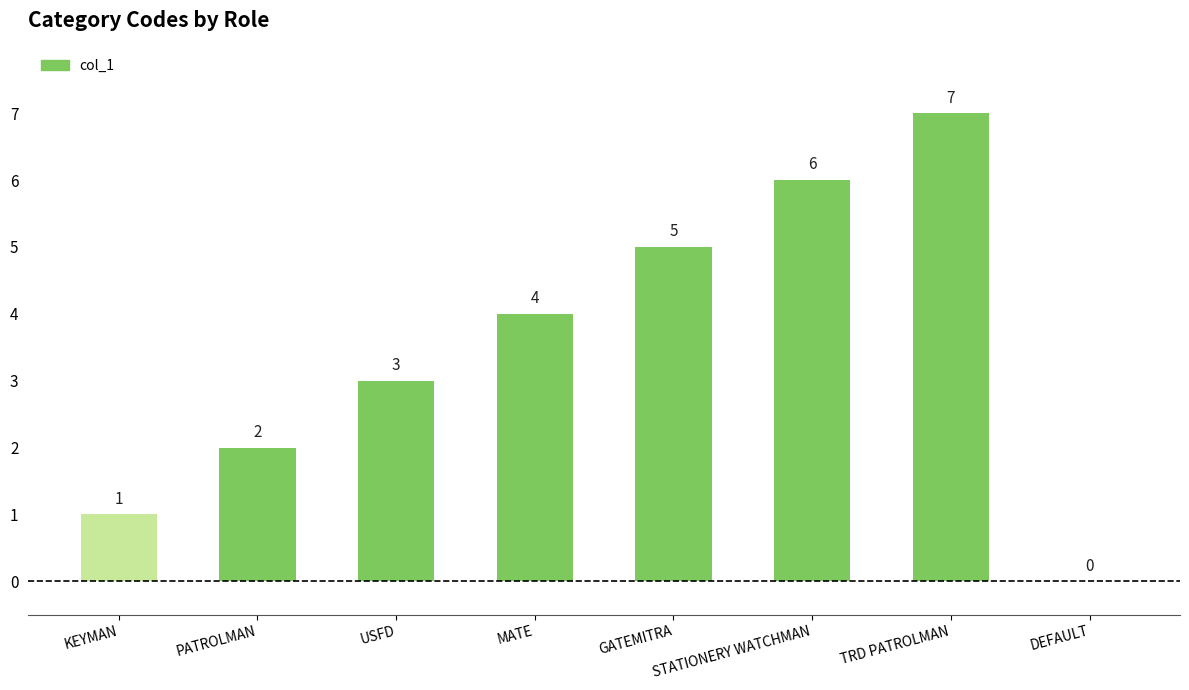

Which has a higher value, USFD or STATIONERY WATCHMAN?

STATIONERY WATCHMAN